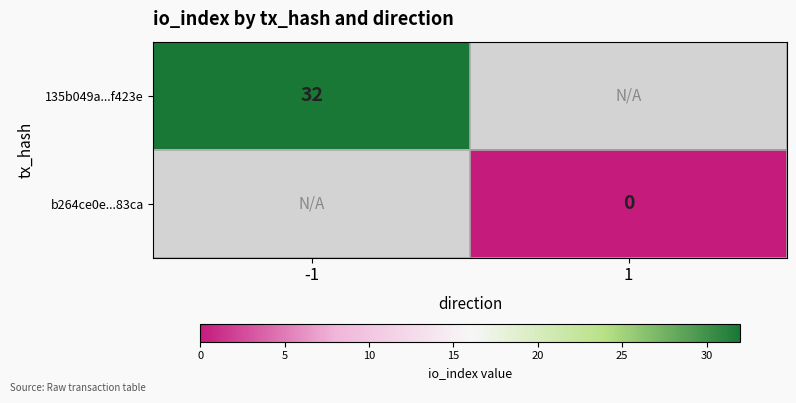

Is the value of b264ce0e...83ca at 1 greater than the value of 135b049a...f423e at -1?

No